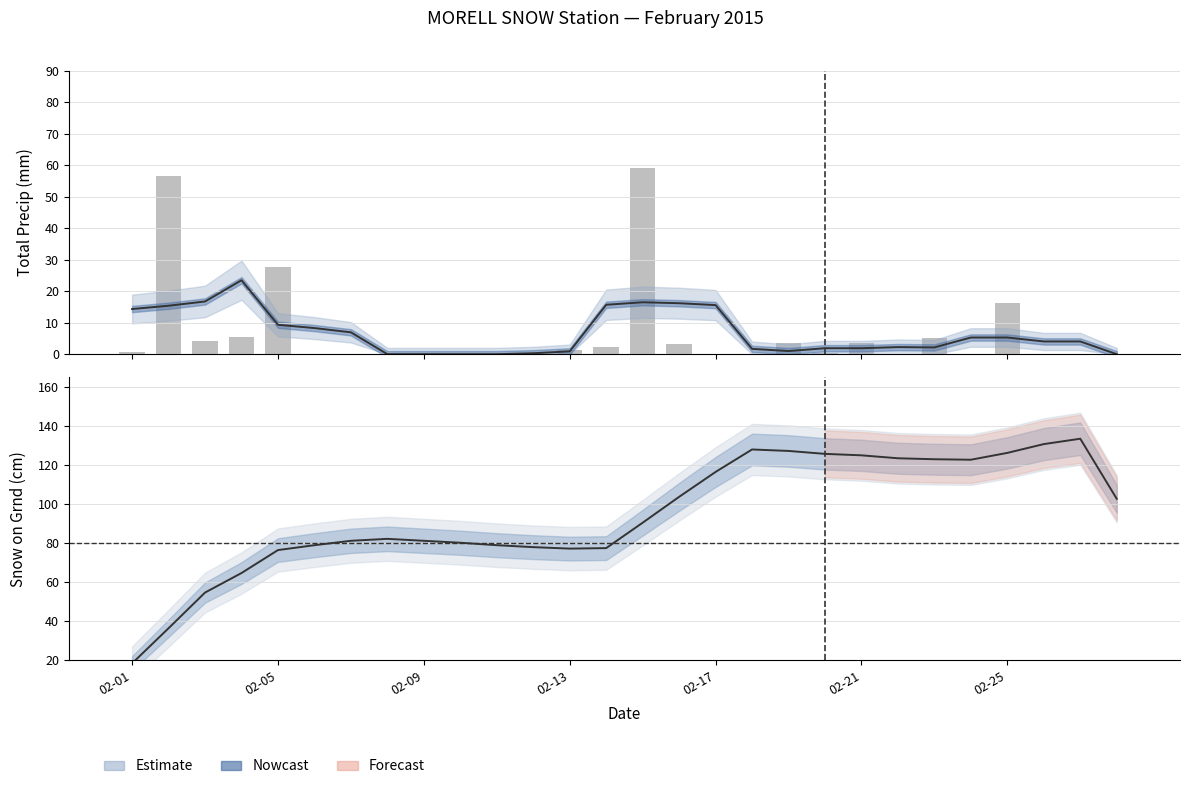

What is the ratio of the value at 18 to the value at 24?

0.2